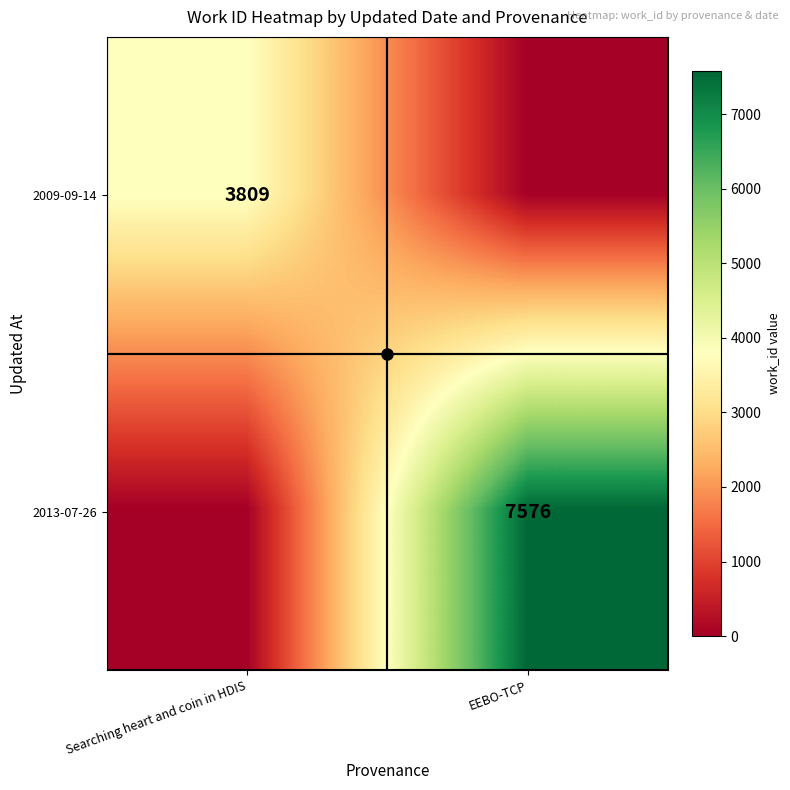

The value of 2013-07-26 at EEBO-TCP is 7576. True or false?

True